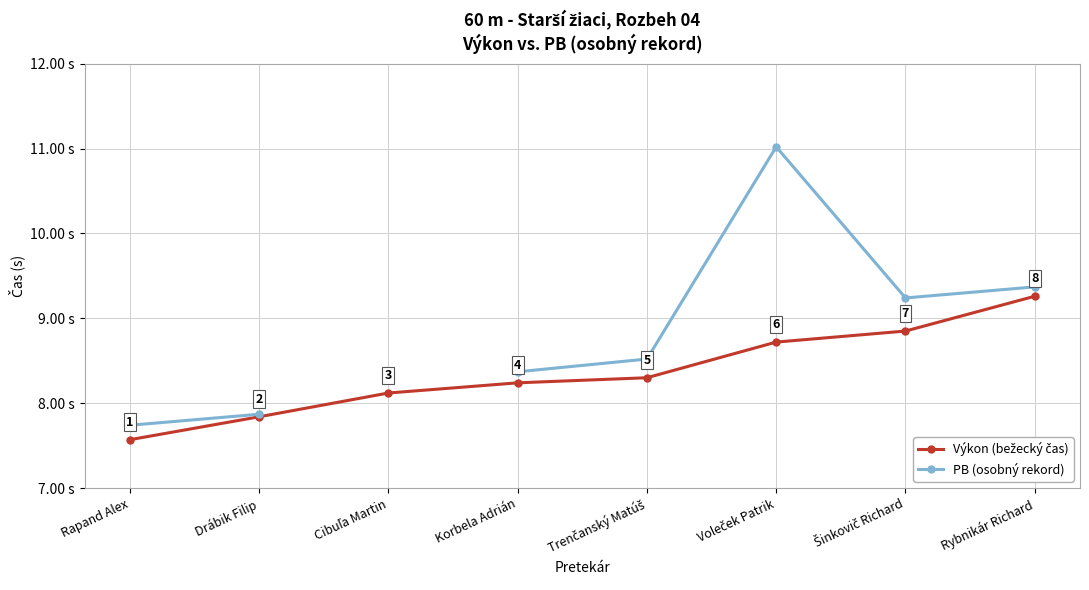

Between Rapand Alex and Rybnikár Richard, which is larger?

Rybnikár Richard